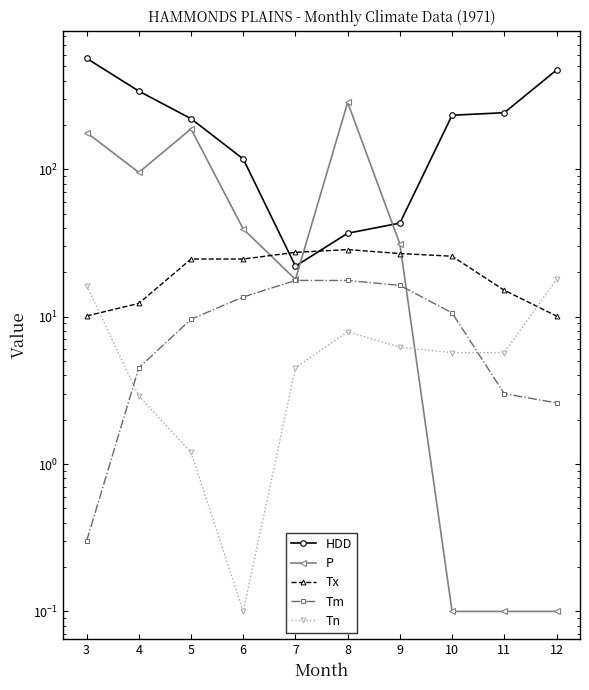

Is the value of Tm at 12 greater than the value of HDD at 6?

No